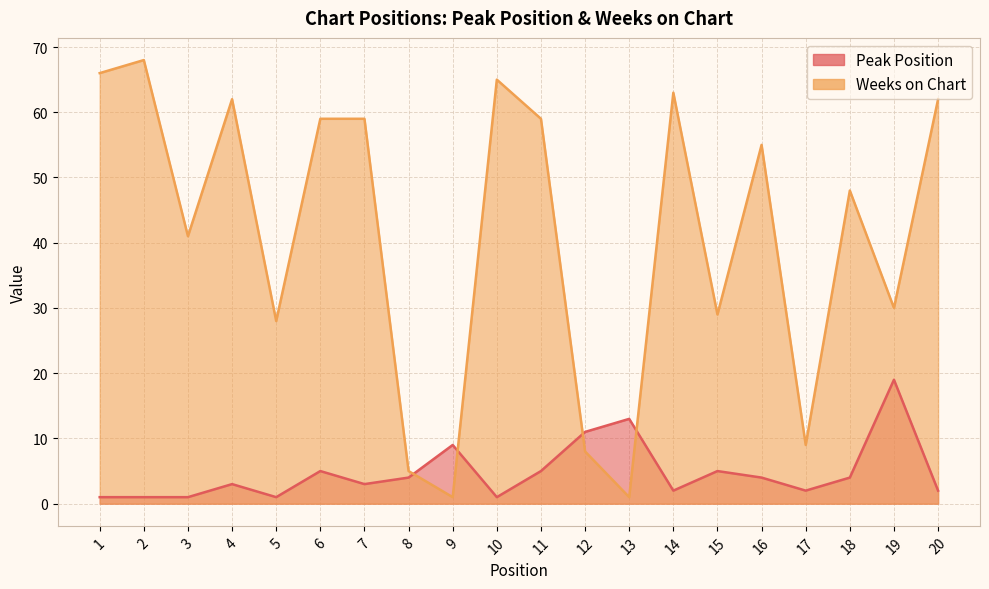

List the series in order of their overall mean, lowest first.

Peak Position, Weeks on Chart